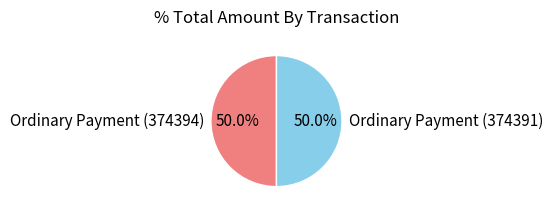

Approximately how many times larger is the value at Ordinary Payment (374391) compared to Ordinary Payment (374394)?

1.0